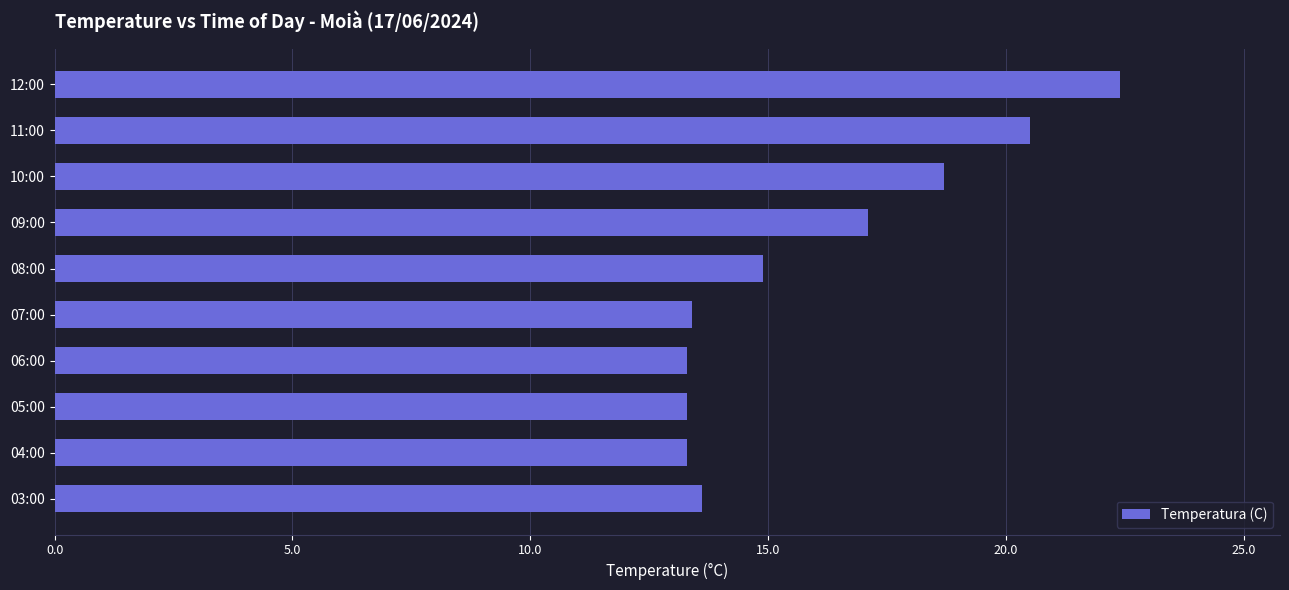

How many categories are shown in the chart?

10